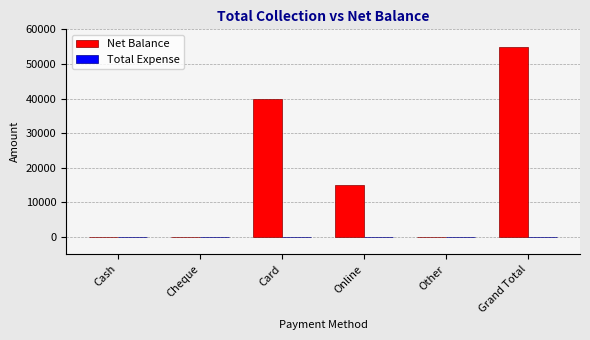

What is the approximate value at Card?

40000